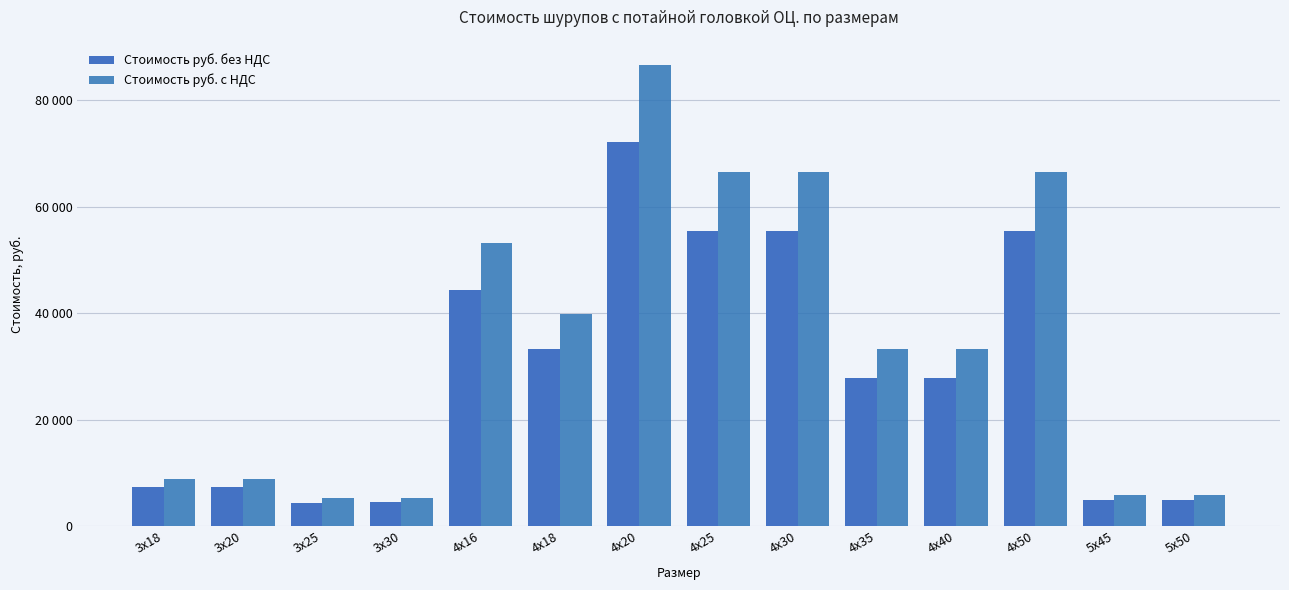

What are all the series names shown in the legend?

Стоимость руб. без НДС, Стоимость руб. с НДС